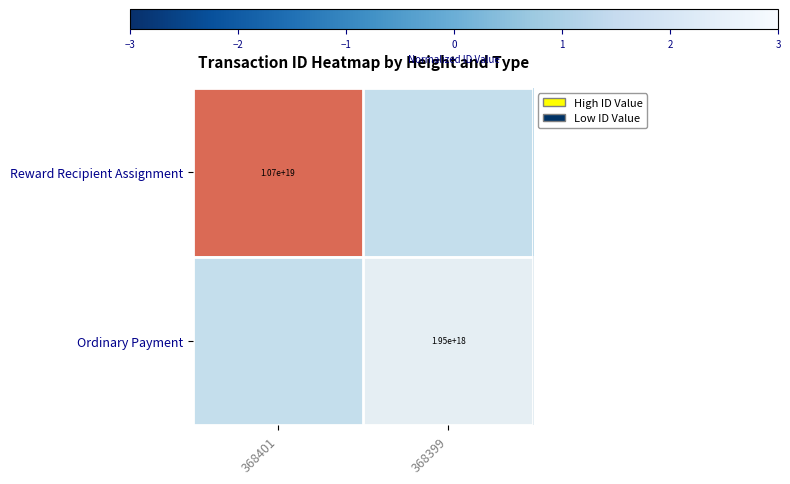

Is the value of Reward Recipient Assignment at 368401 greater than the value of Ordinary Payment at 368399?

Yes